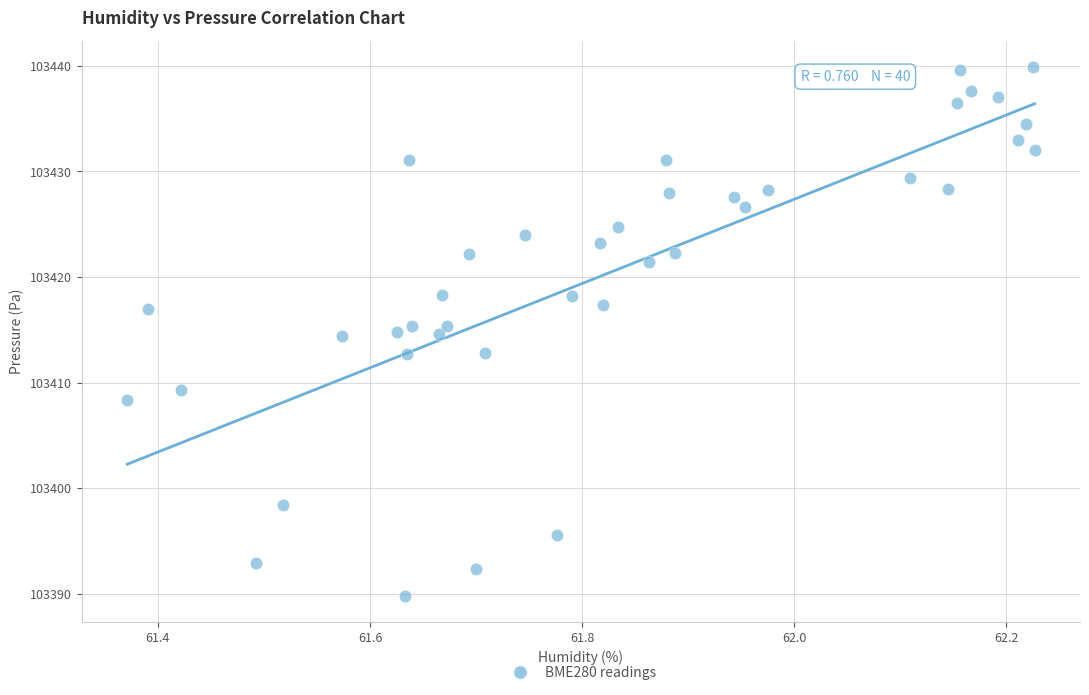

What is the range of Y values (max minus min)?

50.1